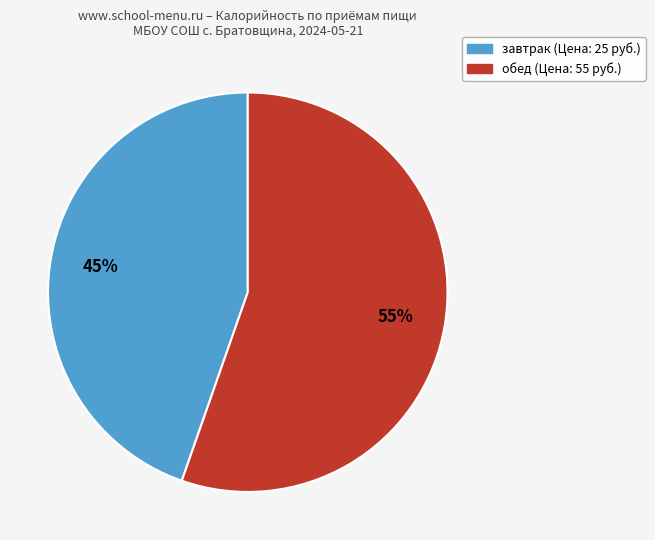

Approximately how many times larger is the value at обед compared to завтрак?

1.2